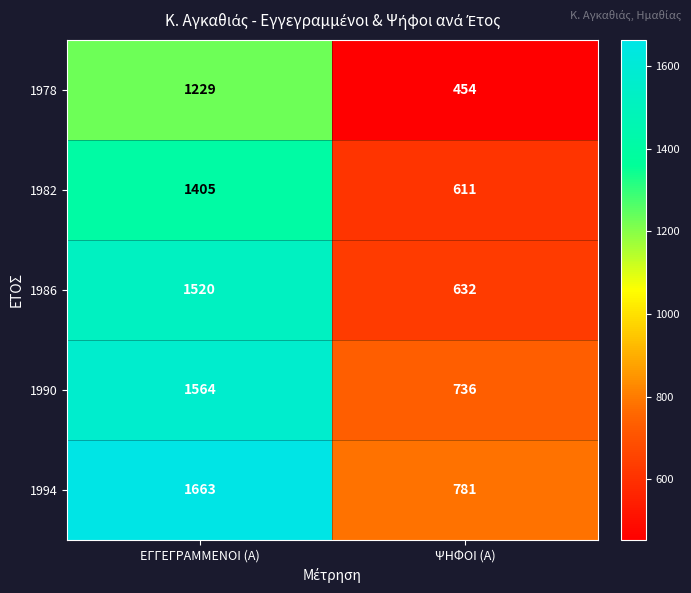

Which category has the highest value in the 1994 series?

ΕΓΓΕΓΡΑΜΜΕΝΟΙ (Α)